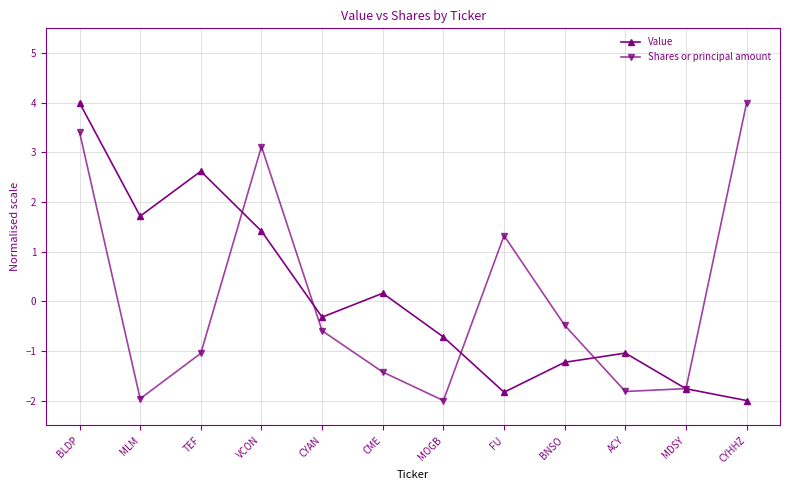

How many interior local peaks does the Shares or principal amount series have?

2